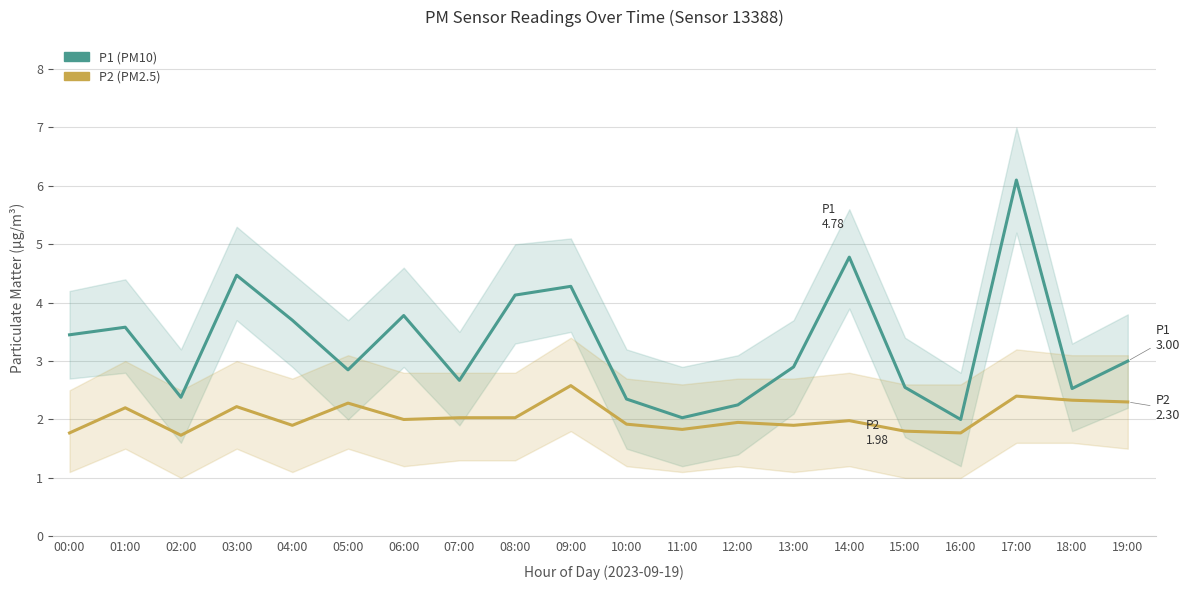

Where does the P2 series first go above 2?

01:00